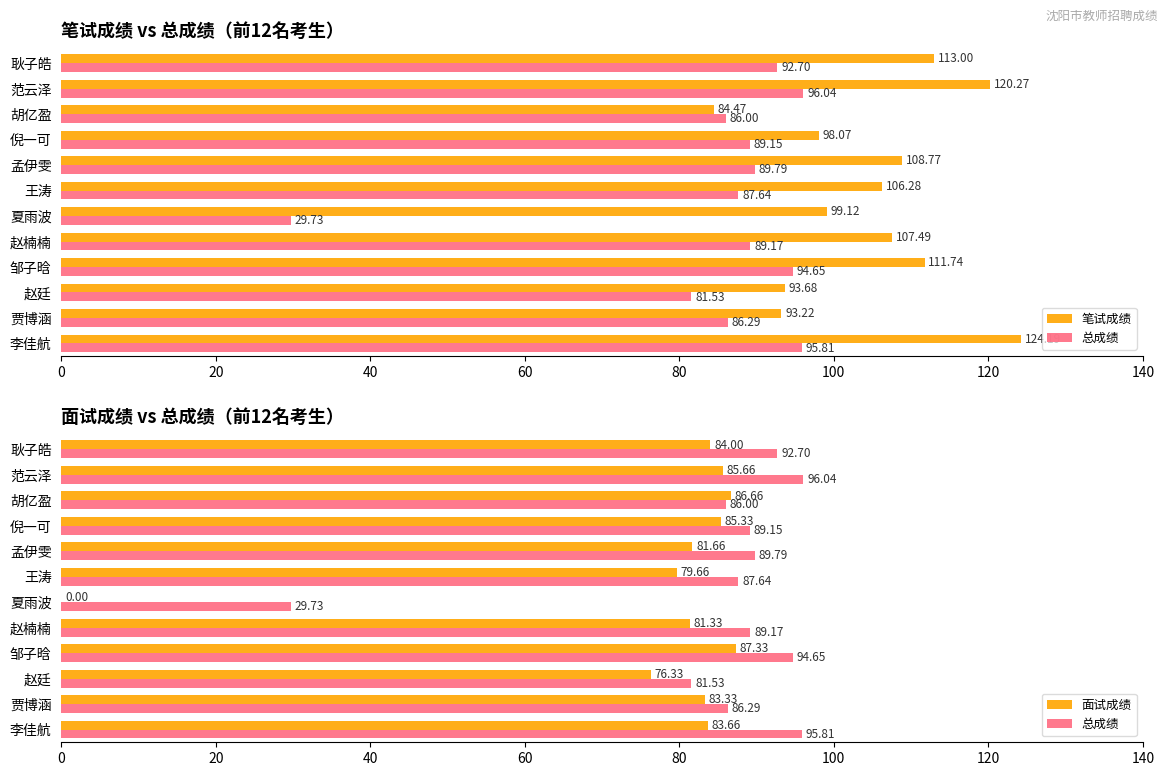

What is the total value across all series at 邹子晗?

293.7